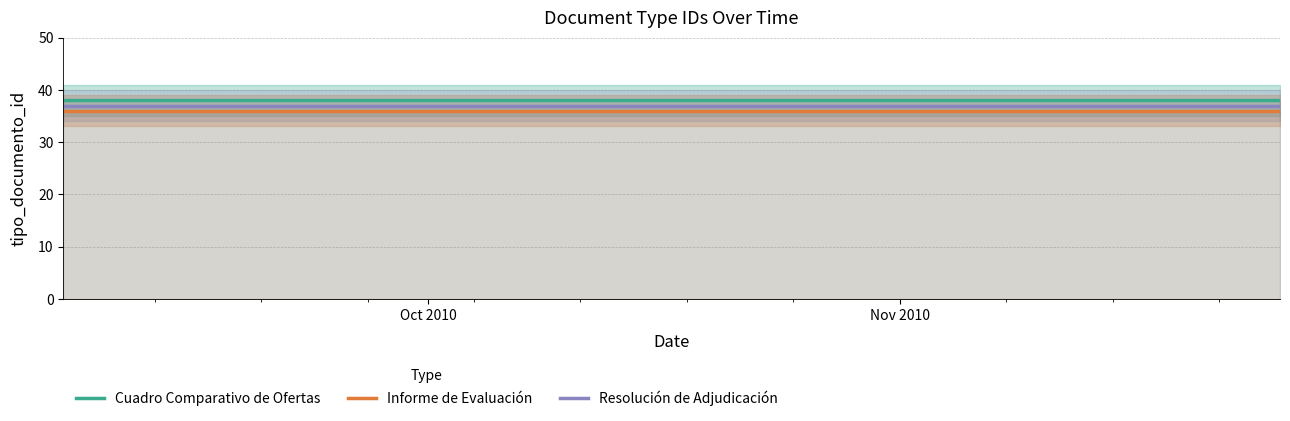

What is the greatest value displayed?

38